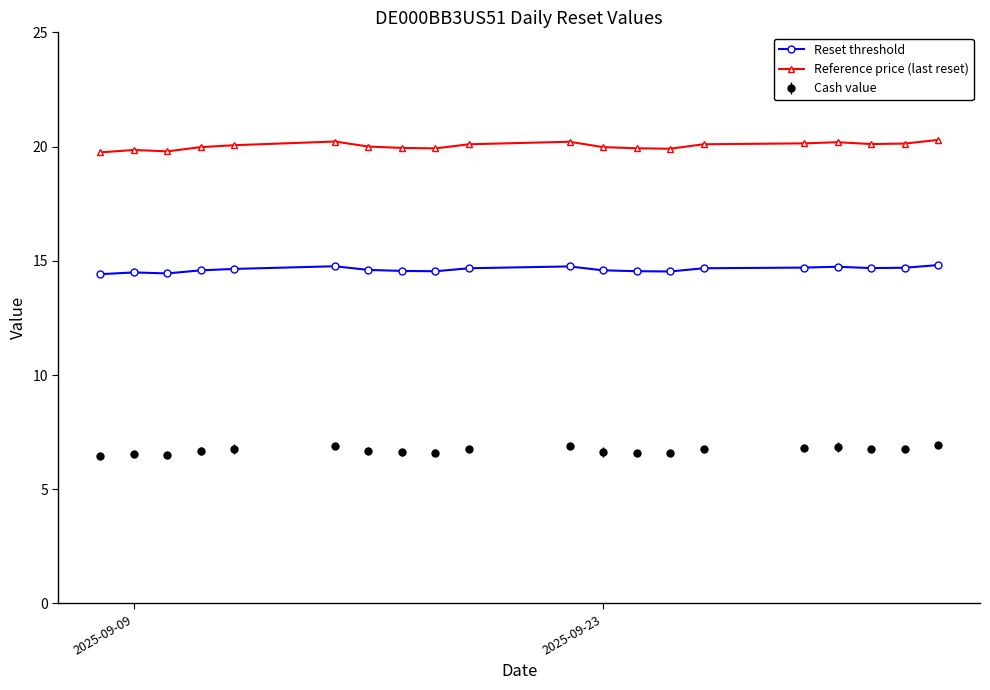

At how many categories does at least one series exceed 15?

20